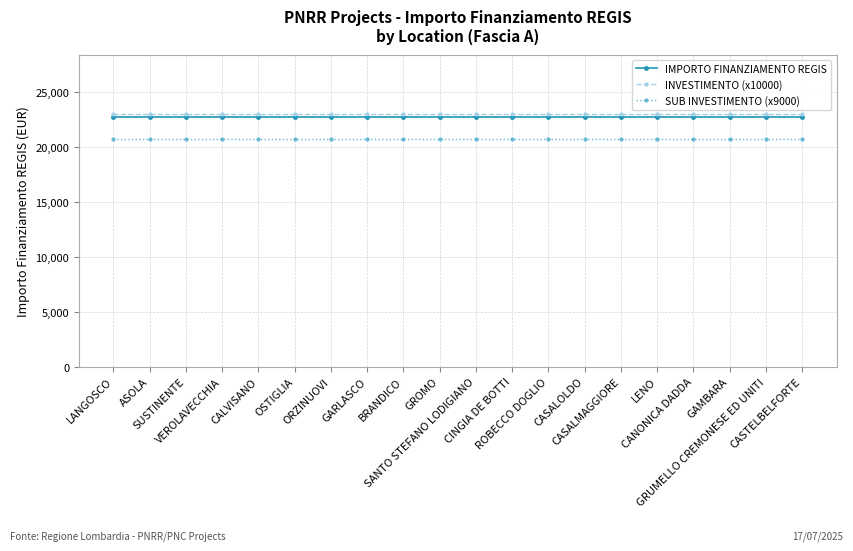

At how many categories does at least one series exceed 22000?

20